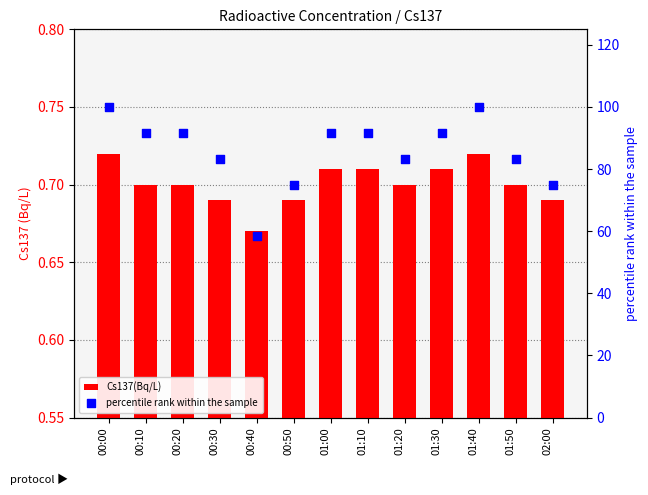

What is the total value across all series at 01:10?

92.4